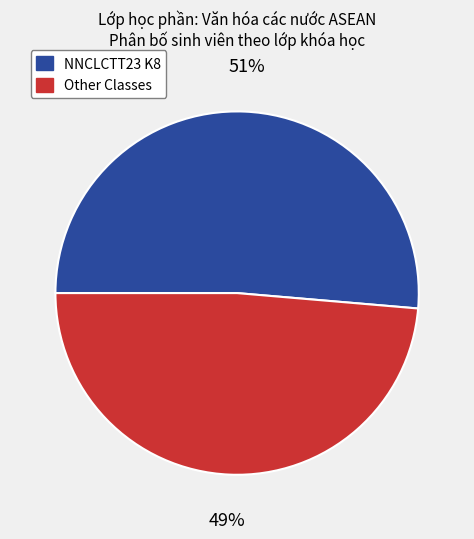

Is there any slice that represents more than half of the pie?

Yes